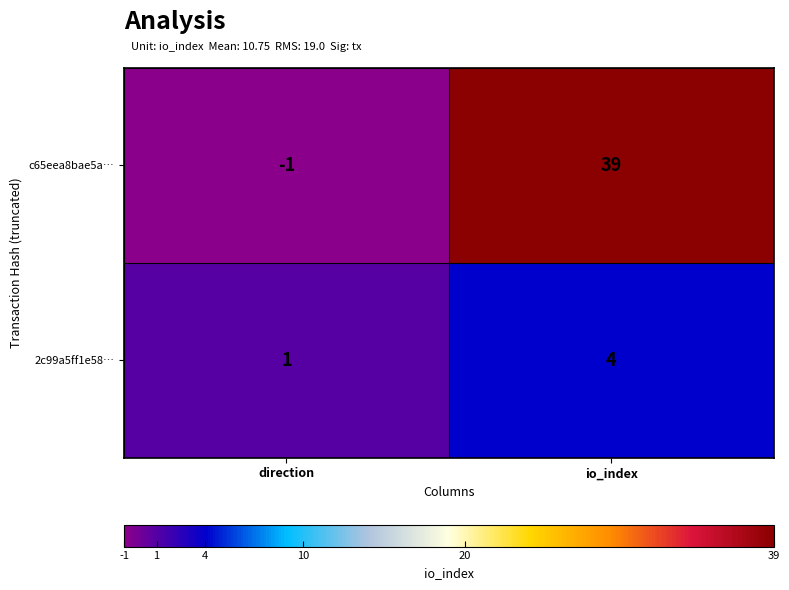

The value of c65eea8bae5a… at direction is -1. True or false?

True